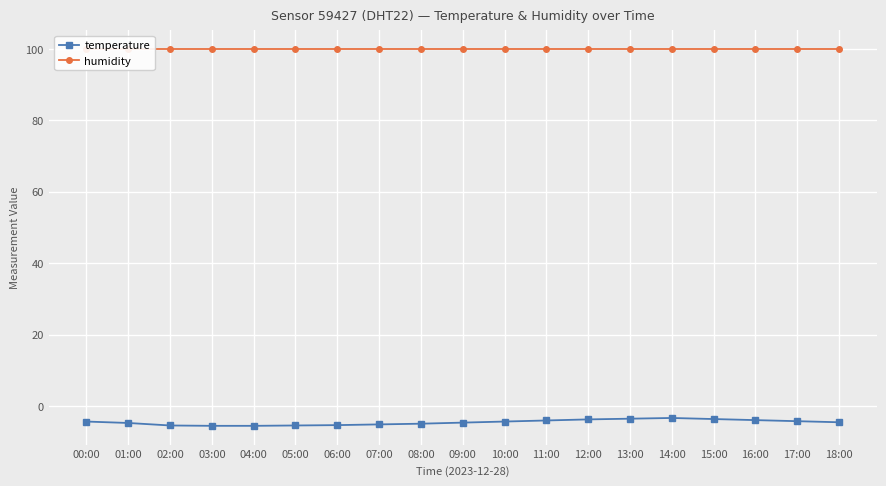

True or false: humidity and temperature cross at least once.

False